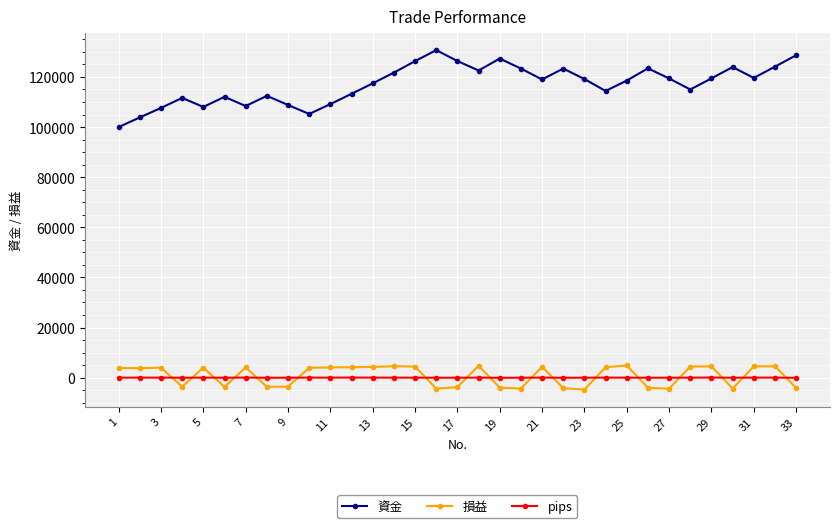

In 資金, how many points are higher than both neighbors (excluding endpoints)?

8